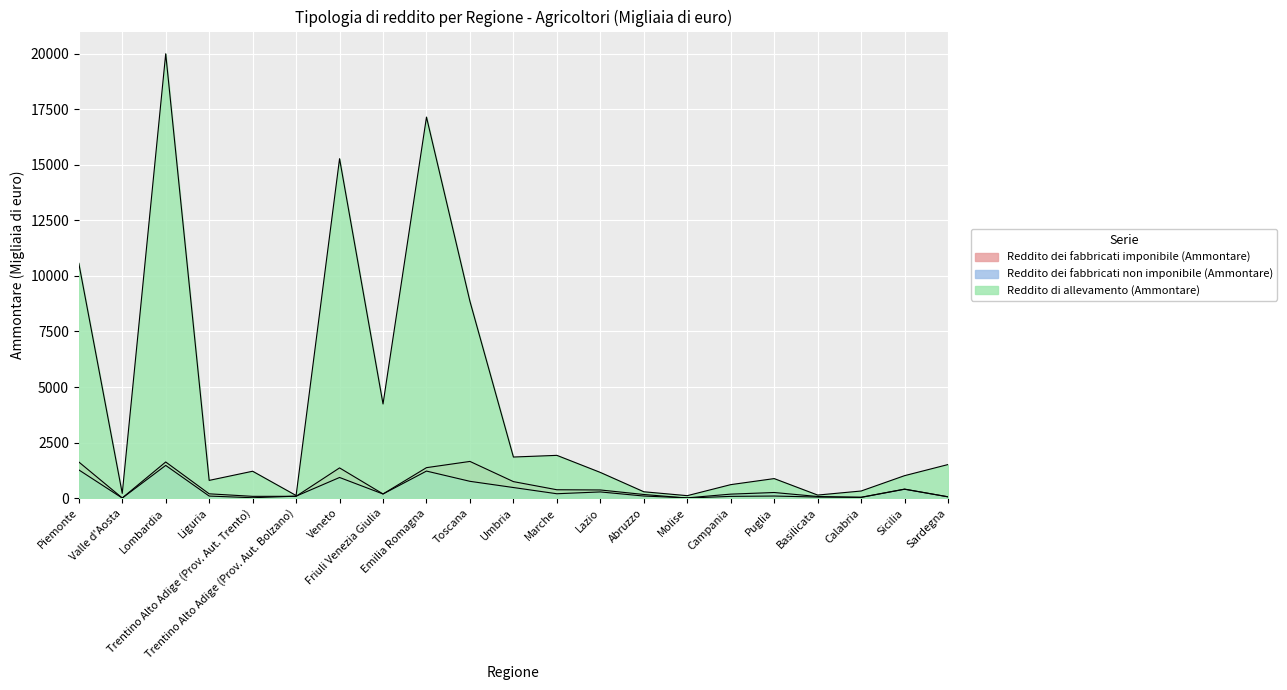

Which series changed the most between Friuli Venezia Giulia and Lazio?

Reddito di allevamento (Ammontare)